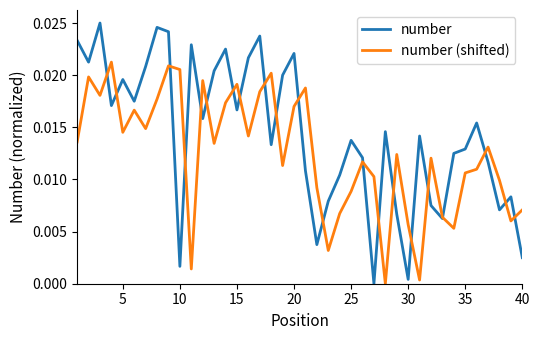

How many intersections are there between number and number (shifted)?

21